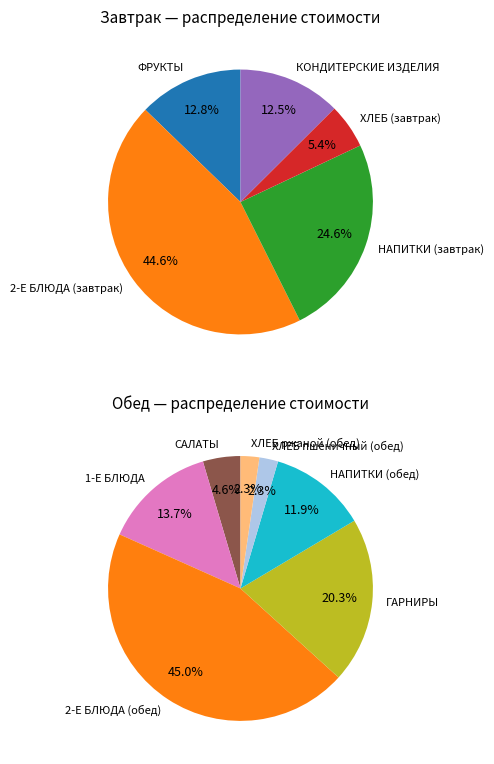

Which category has the smallest portion of the pie?

ХЛЕБ пшеничный (обед)